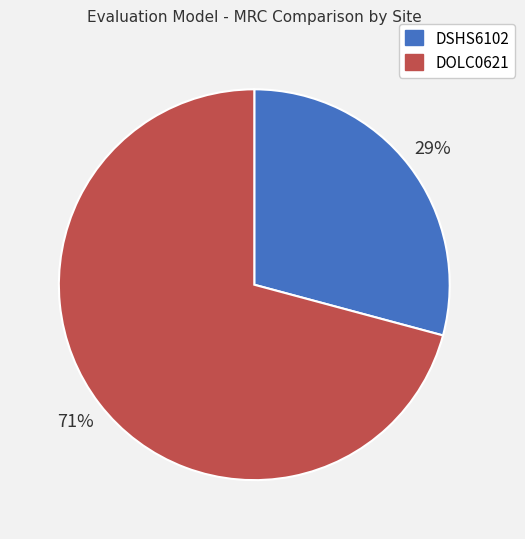

How many segments does this pie chart have?

2